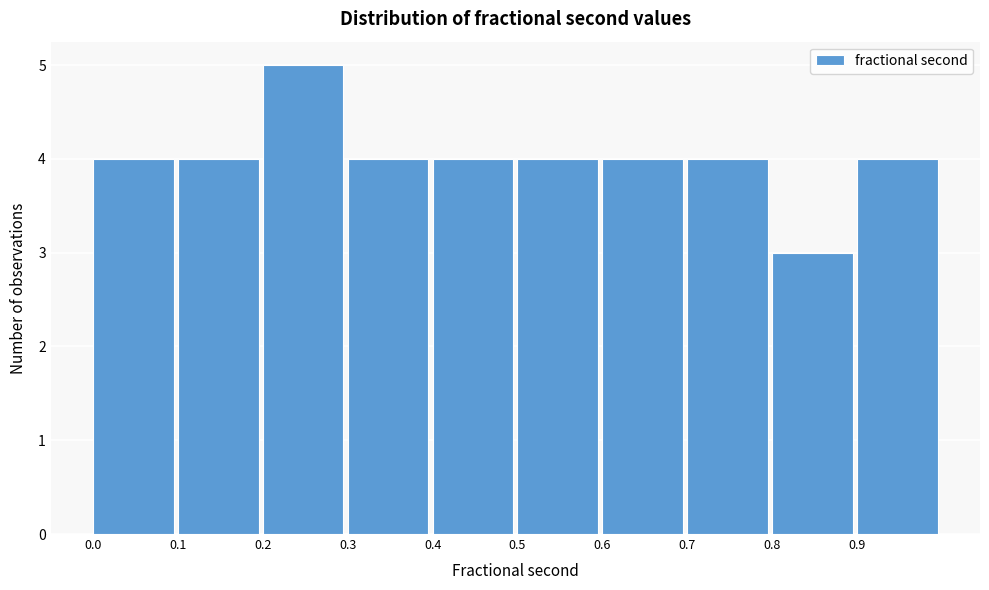

How tall is the bar that spans 0.8 to 0.9 on the x-axis? The values are not printed on the chart, so give them approximately, as read against the axis.

3